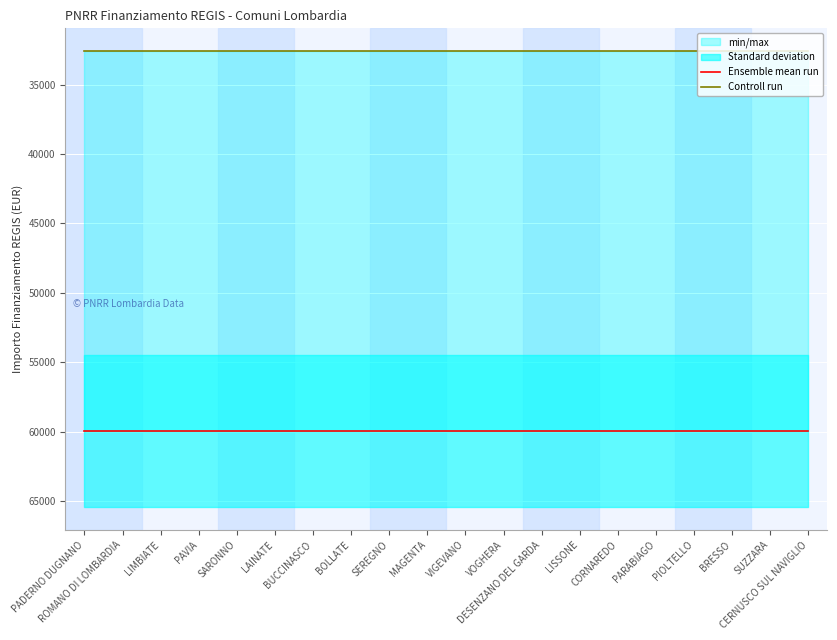

At how many categories does at least one series exceed 55873?

20